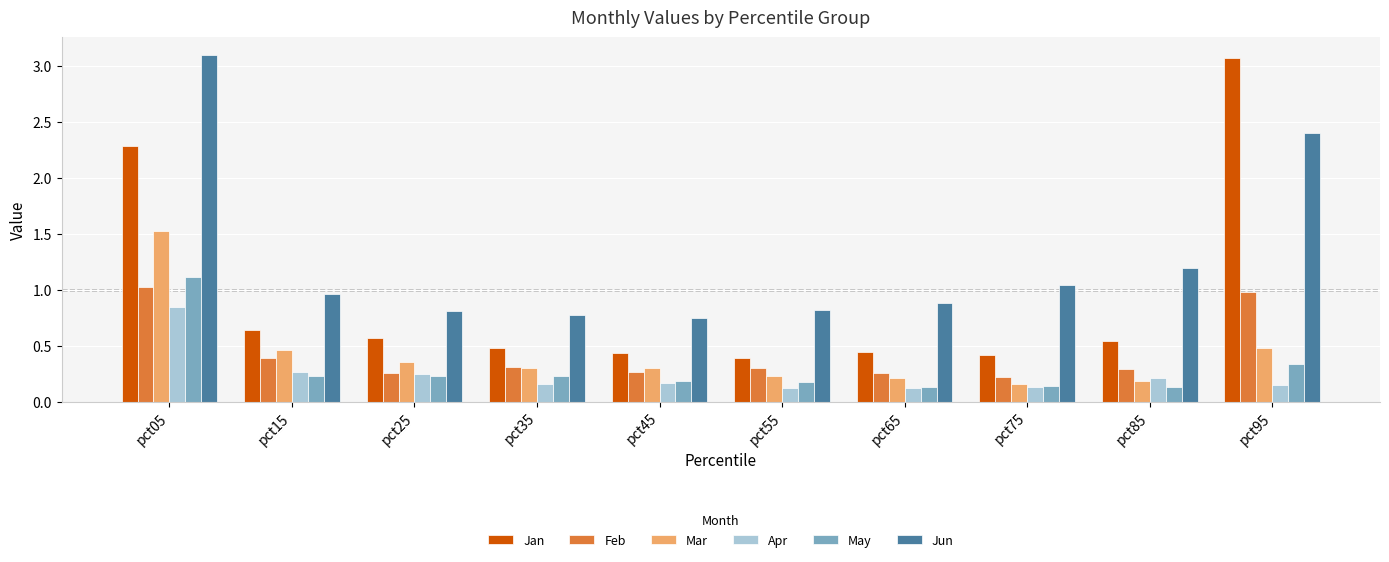

The value of Jan at pct15 is 1.1. True or false?

False